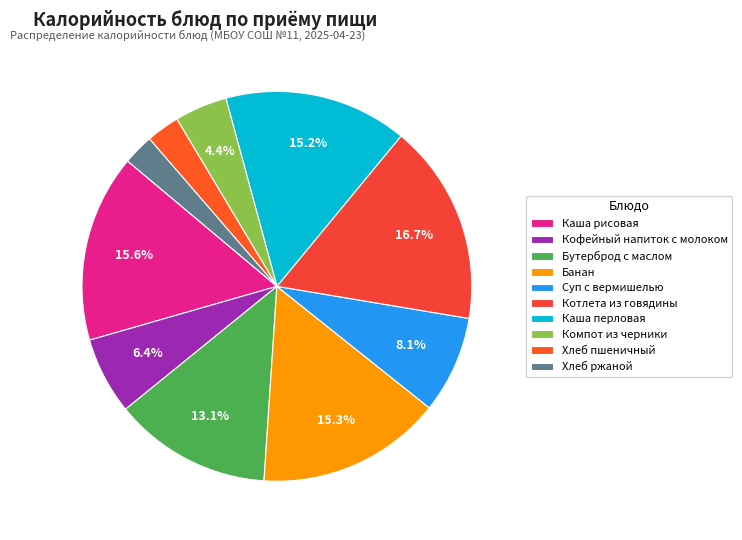

To the nearest percent, what is the average slice percentage?

10%